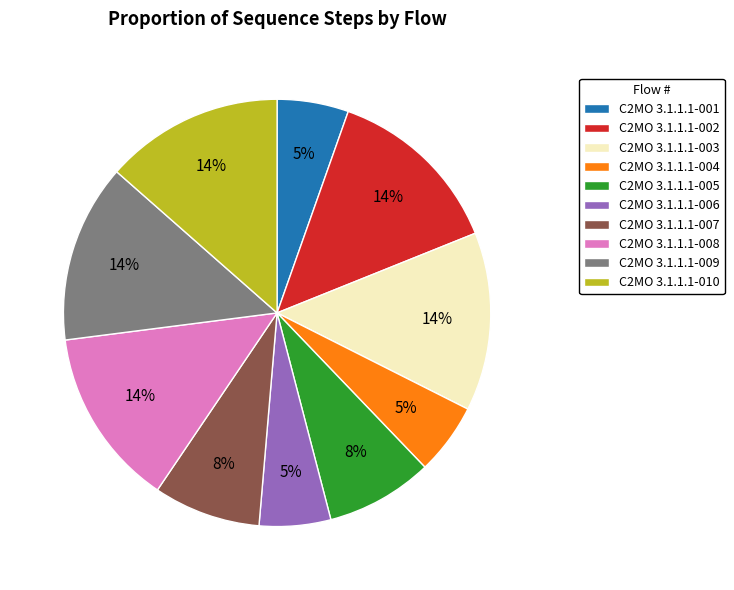

To the nearest percent, what is the average slice percentage?

10%